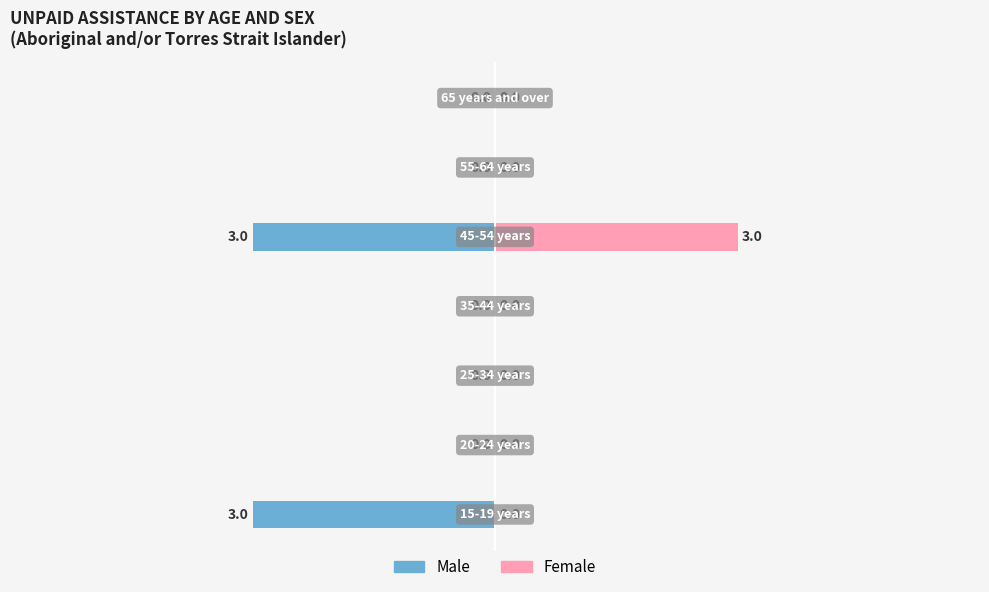

What is the smallest value displayed?

-3